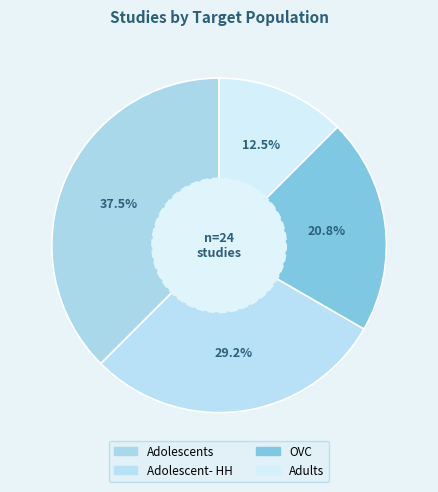

Count the number of slices in the pie.

4